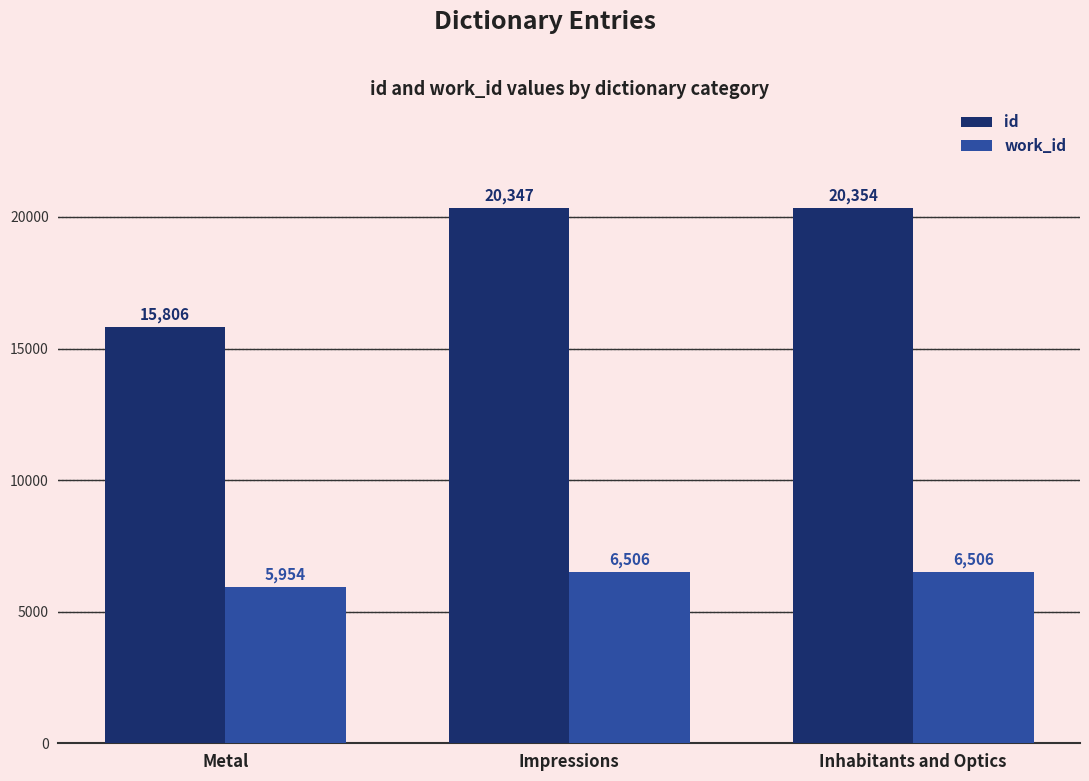

Which series has the largest total across all categories?

id